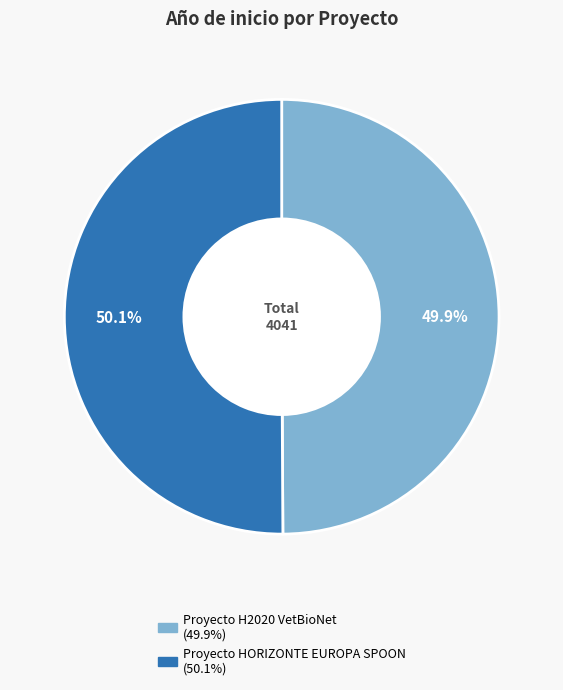

What percentage is the Proyecto HORIZONTE EUROPA SPOON slice, to the nearest percent?

50%